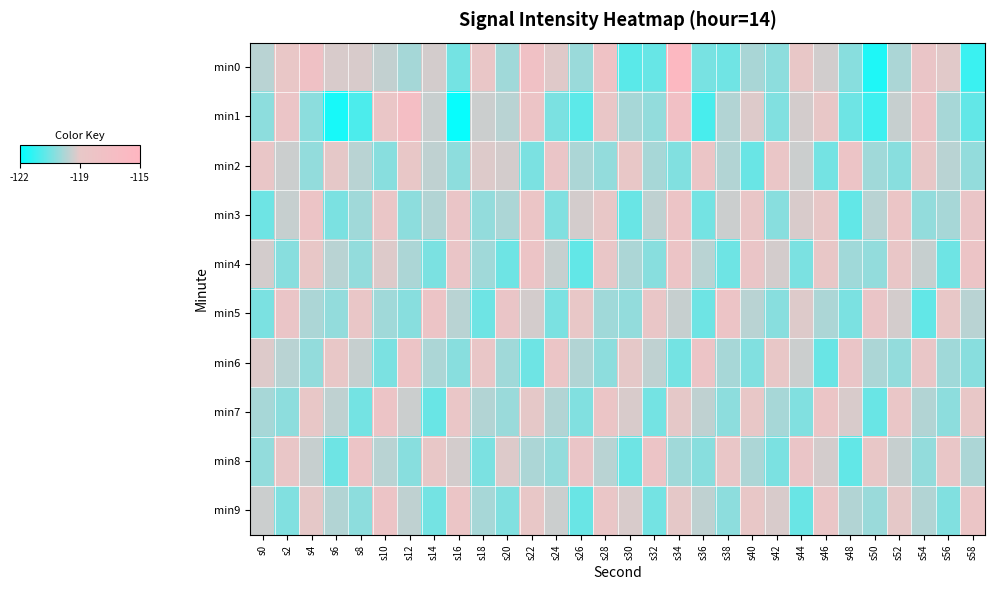

At which category does the chart reach its peak across all series?

s34